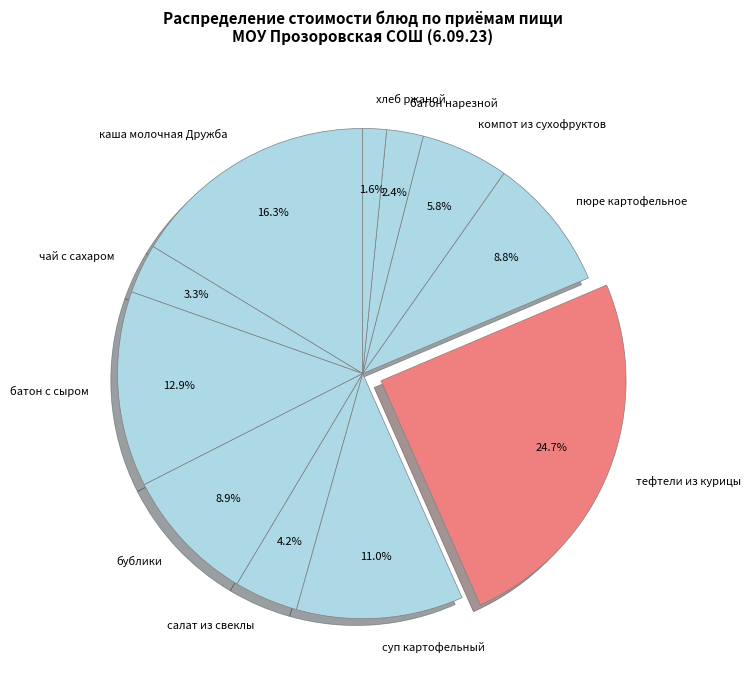

What percentage is NOT represented by чай с сахаром?

96.7%